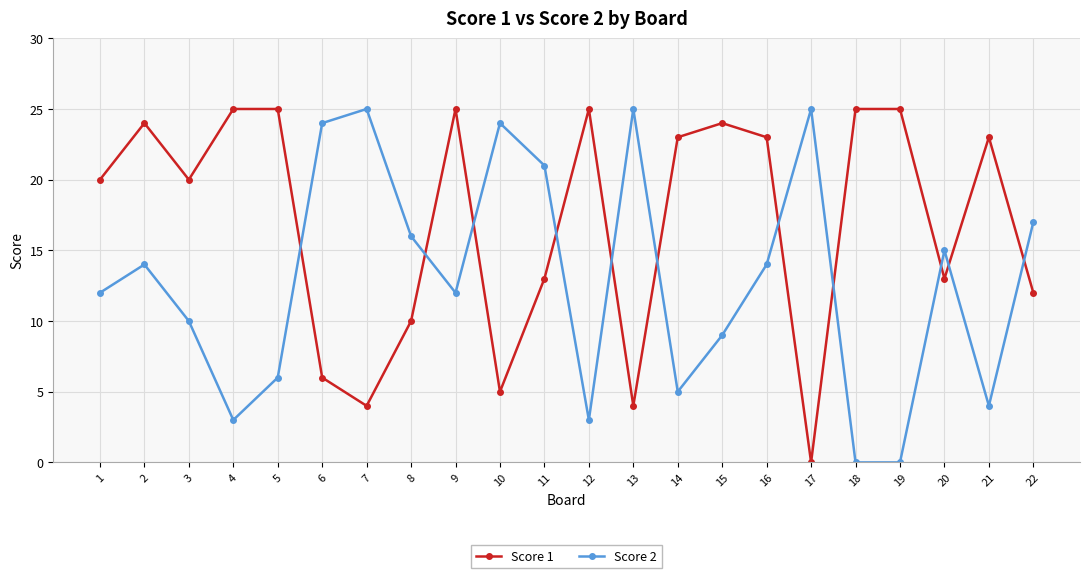

True or false: Score 1 has more than 0 points higher than both neighbors.

True